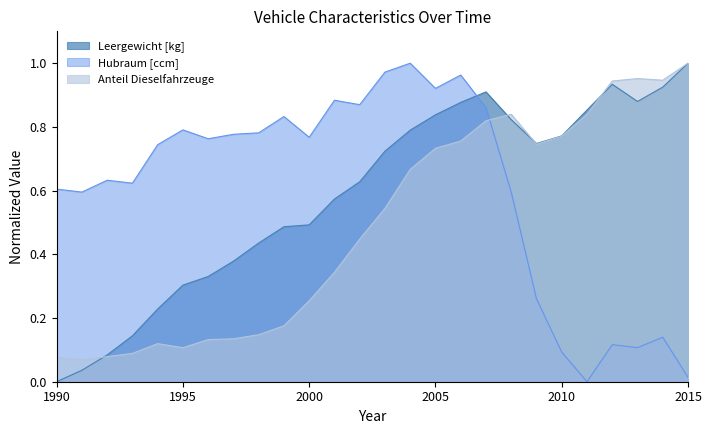

Reading left to right, extract all data points from this chart.

Leergewicht [kg]: 1990=0.0	1991=0.0	1992=0.1	1993=0.1	1994=0.2	1995=0.3	1996=0.3	1997=0.4	1998=0.4	1999=0.5	2000=0.5	2001=0.6	2002=0.6	2003=0.7	2004=0.8	2005=0.8	2006=0.9	2007=0.9	2008=0.8	2009=0.7	2010=0.8	2011=0.9	2012=0.9	2013=0.9	2014=0.9	2015=1.0
Hubraum [ccm]: 1990=0.6	1991=0.6	1992=0.6	1993=0.6	1994=0.7	1995=0.8	1996=0.8	1997=0.8	1998=0.8	1999=0.8	2000=0.8	2001=0.9	2002=0.9	2003=1.0	2004=1.0	2005=0.9	2006=1.0	2007=0.9	2008=0.6	2009=0.3	2010=0.1	2011=0.0	2012=0.1	2013=0.1	2014=0.1	2015=0.0
Anteil Dieselfahrzeuge: 1990=0.1	1991=0.1	1992=0.1	1993=0.1	1994=0.1	1995=0.1	1996=0.1	1997=0.1	1998=0.1	1999=0.2	2000=0.3	2001=0.3	2002=0.4	2003=0.5	2004=0.7	2005=0.7	2006=0.8	2007=0.8	2008=0.8	2009=0.7	2010=0.8	2011=0.8	2012=0.9	2013=1.0	2014=0.9	2015=1.0